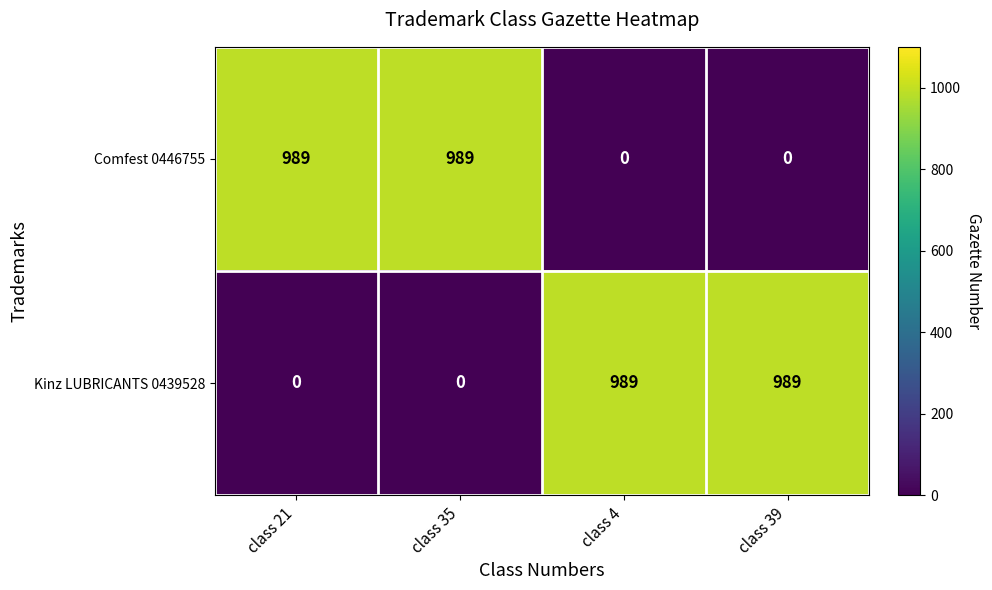

Reading left to right, what are all the values shown in this chart?

Comfest 0446755: 989	989	0	0
Kinz LUBRICANTS 0439528: 0	0	989	989